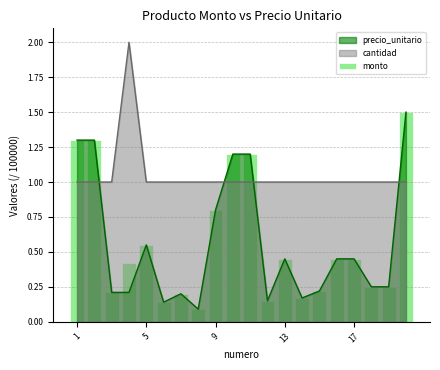

What is the lowest value of the cantidad series?

1.0